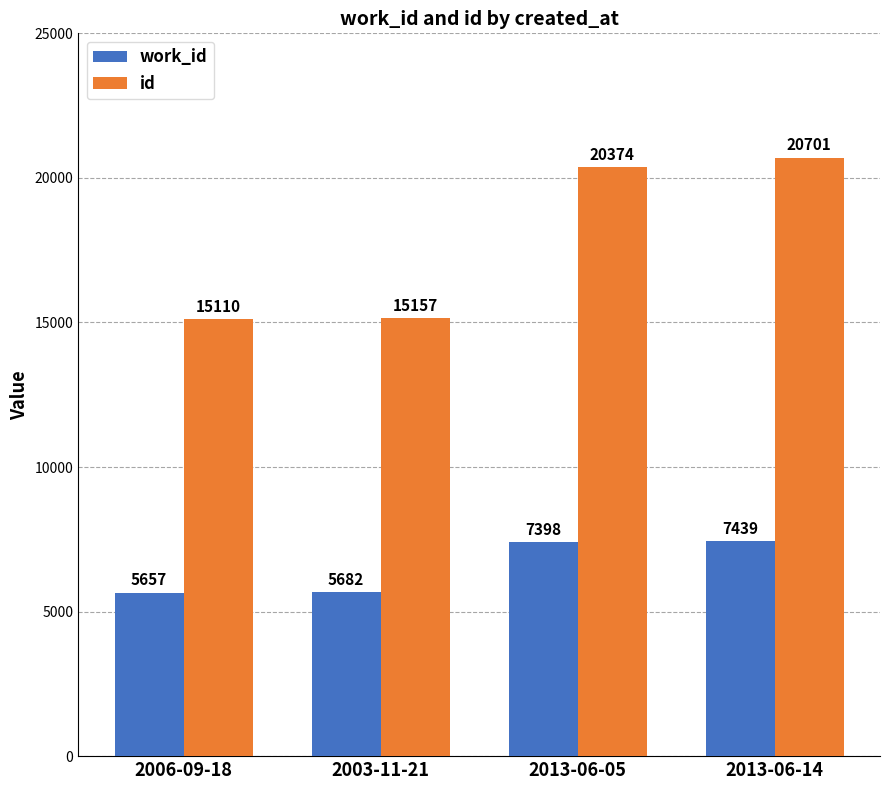

What position from the right is 2006-09-18?

4